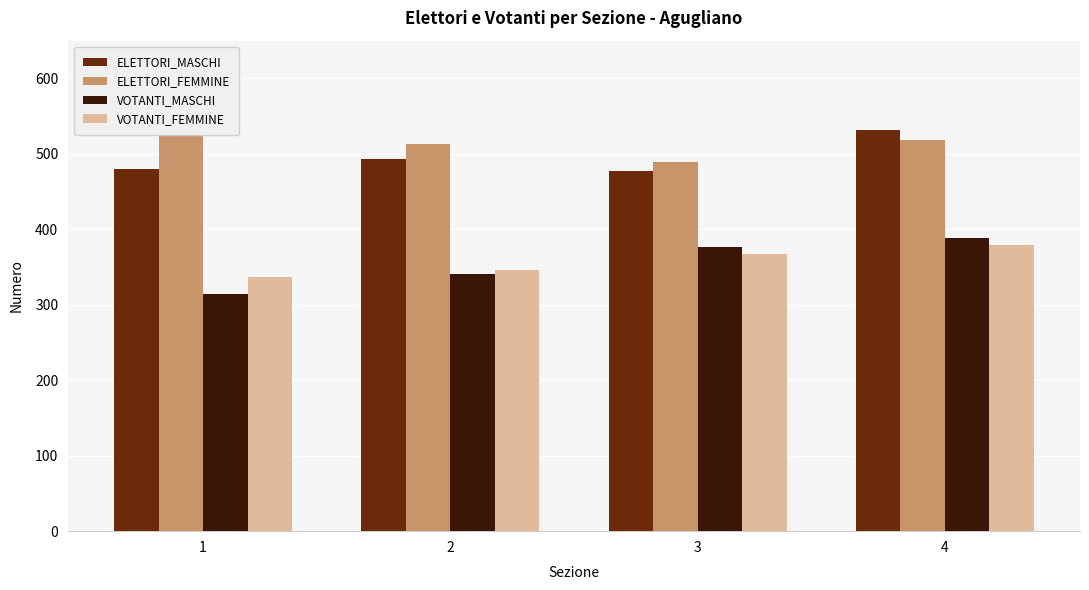

What is the minimum value for VOTANTI_MASCHI?

314